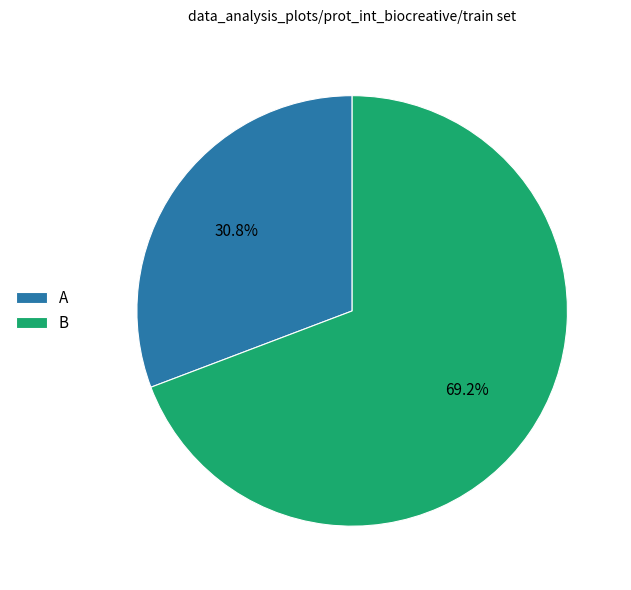

To the nearest percent, what is the difference between the largest and smallest slice percentages?

38%